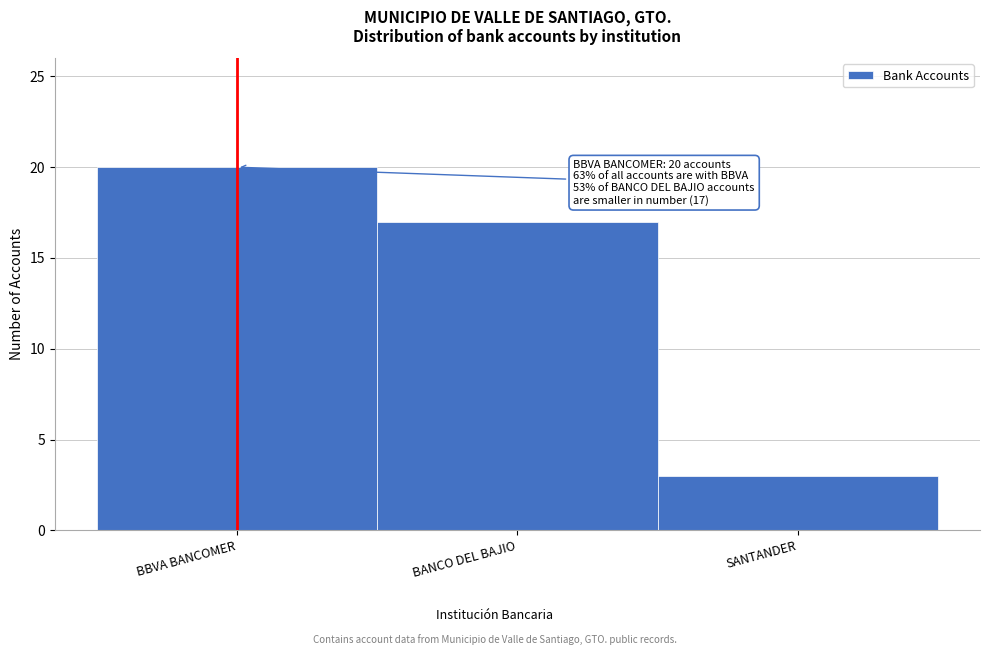

Reading left to right, what are all the values shown in this chart?

BBVA BANCOMER=20	BANCO DEL BAJIO=17	SANTANDER=3